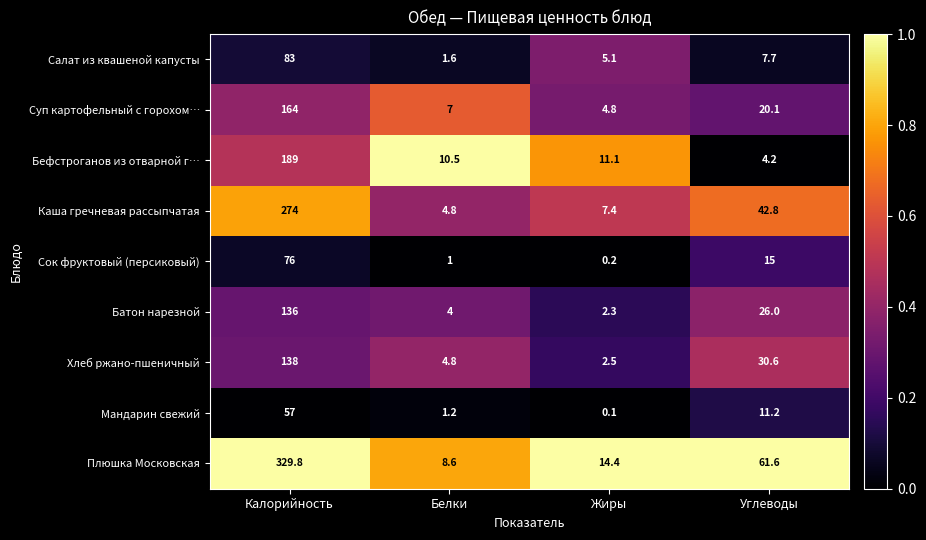

What is the minimum value for Батон нарезной?

2.3